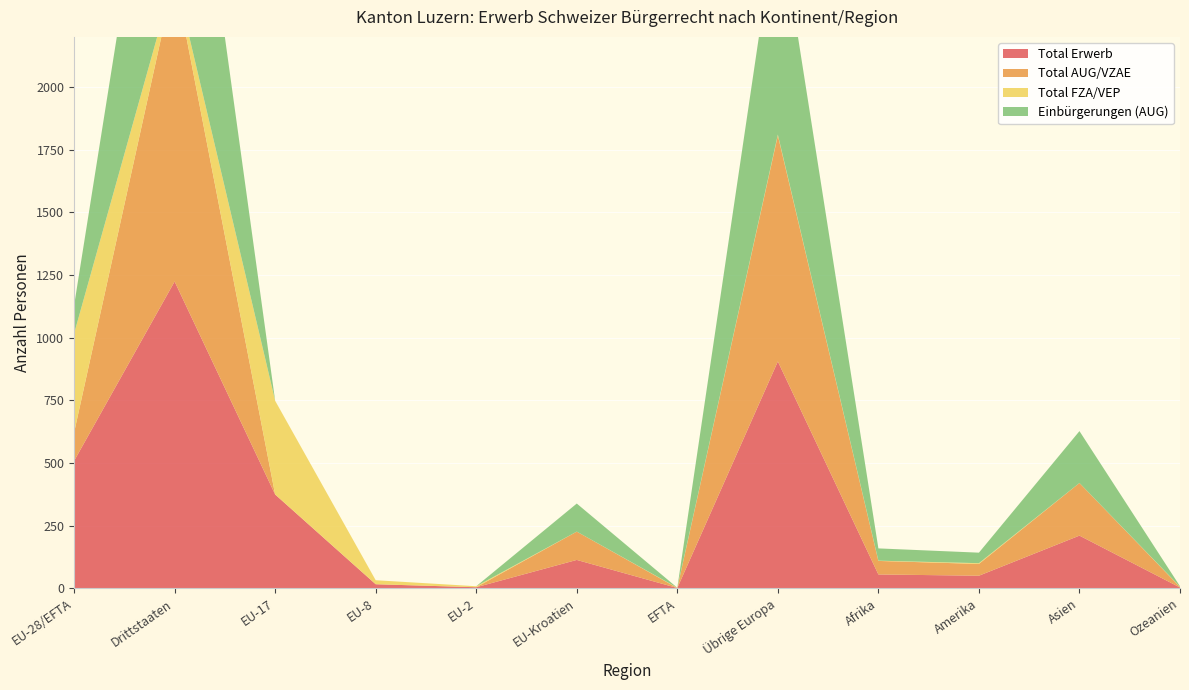

Reading left to right, what are all the values shown in this chart?

Total Erwerb: 508	1224	374	16	4	113	1	905	55	50	210	3
Total AUG/VZAE: 113	1216	0	0	0	113	0	902	54	47	210	2
Total FZA/VEP: 395	8	374	16	4	0	1	3	1	3	0	1
Einbürgerungen (AUG): 112	1202	0	0	0	112	0	901	49	42	207	2